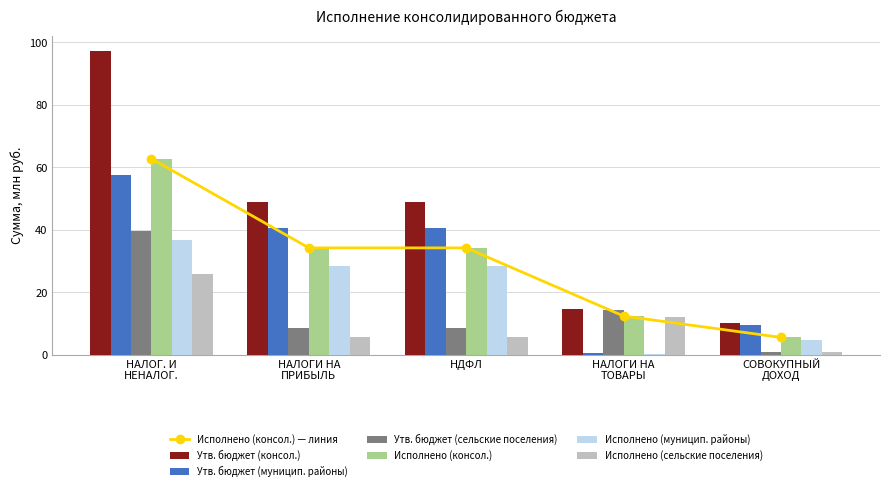

True or false: Исполнено (консол.) has a value of 34.2 at НДФЛ.

True